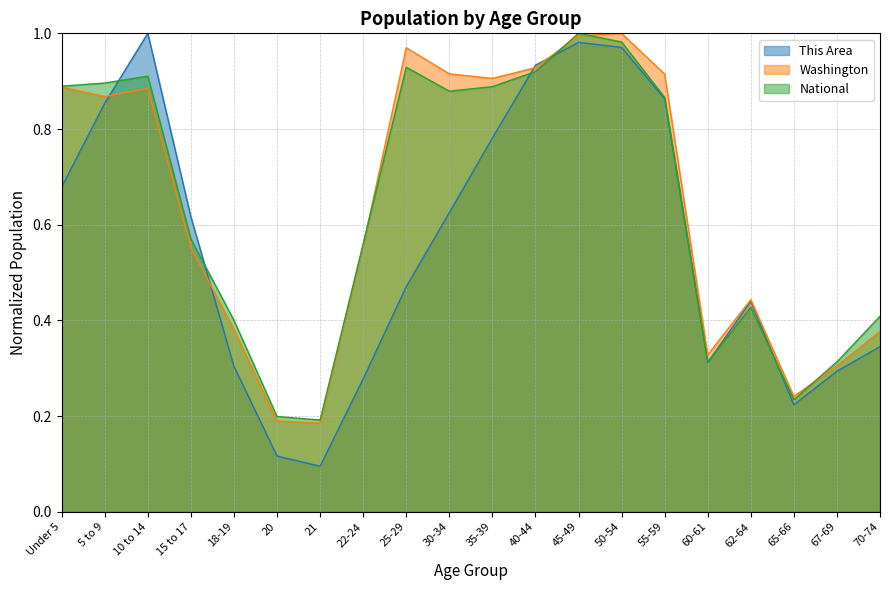

What is the difference between the maximum and second lowest values in the This Area series?

0.9